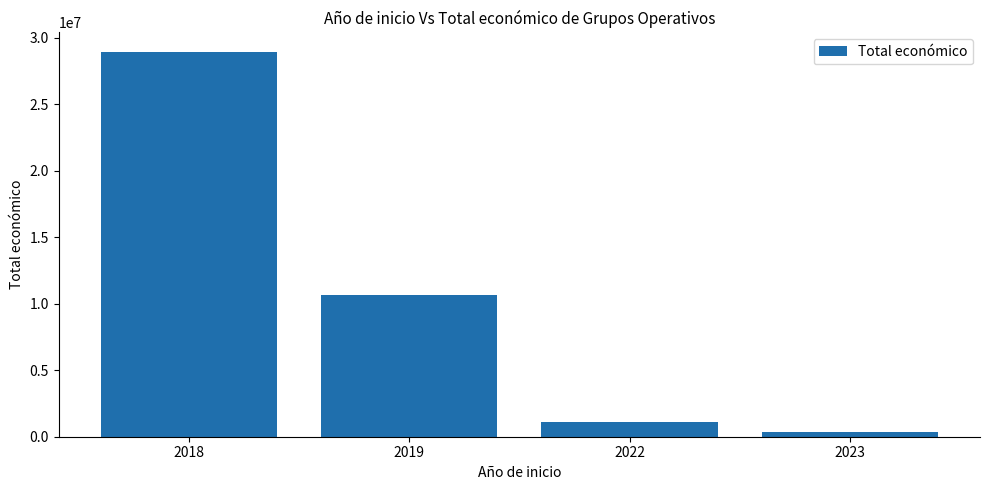

What is the change in value from 2019 to 2023?

-10301525